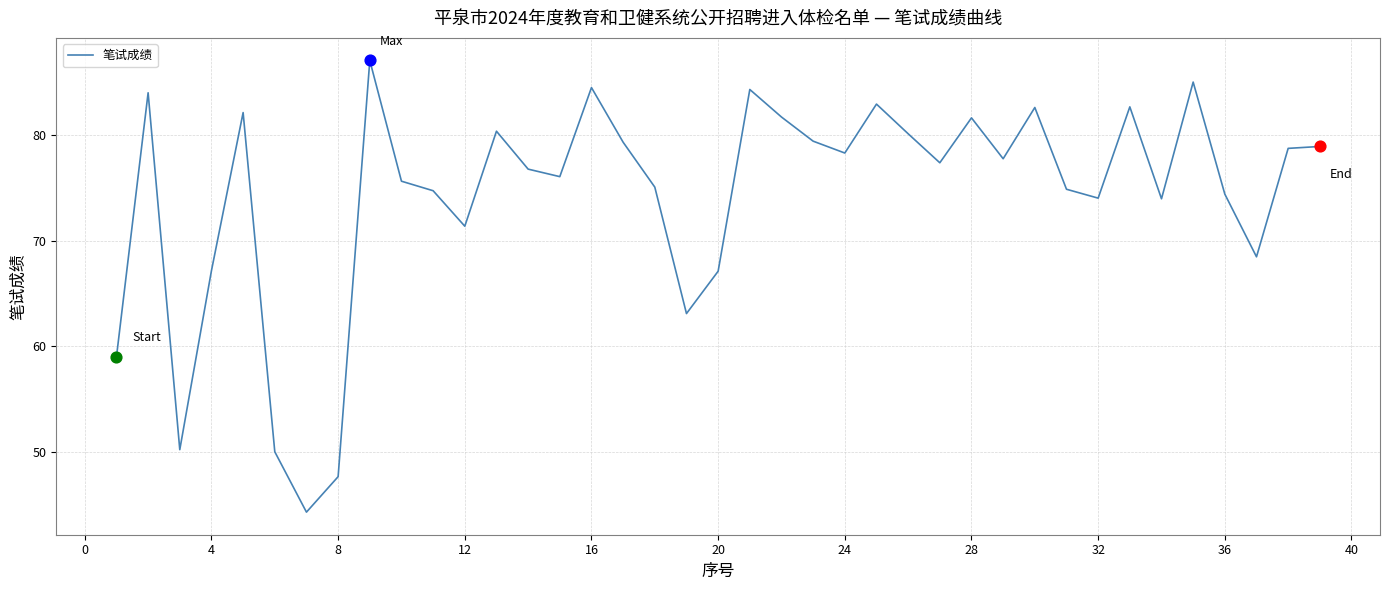

What is the smallest value displayed?

44.4